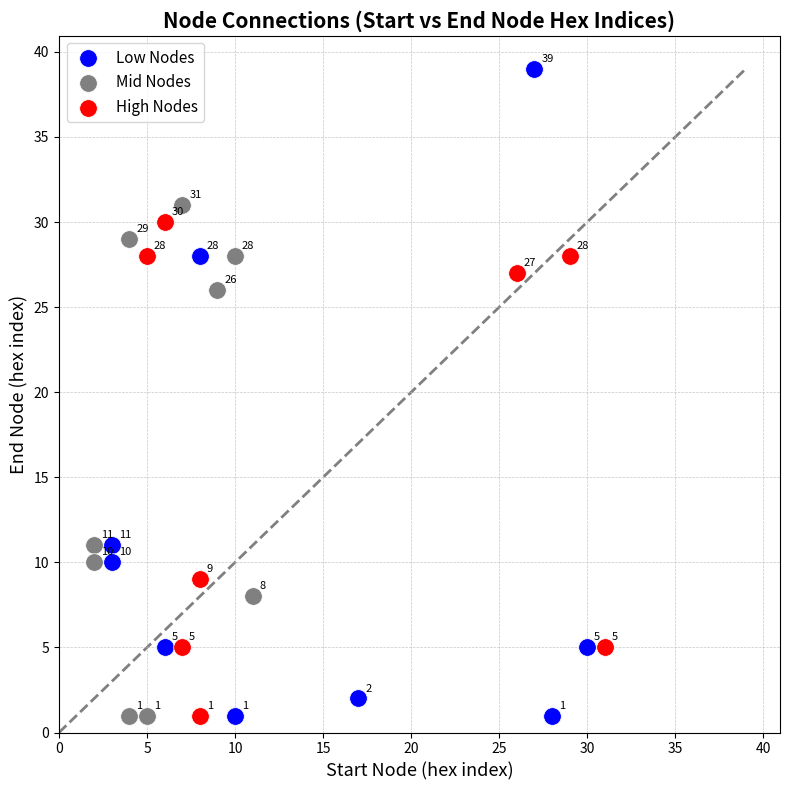

Which series has the widest spread of Y values?

Low Nodes